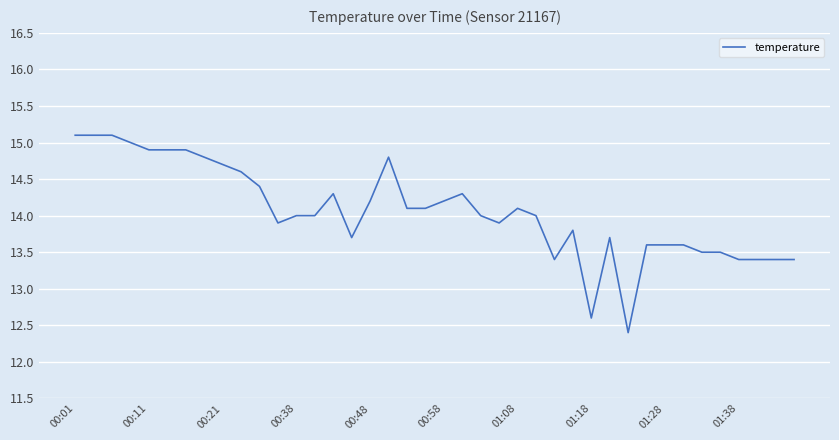

What is the greatest value displayed?

15.1